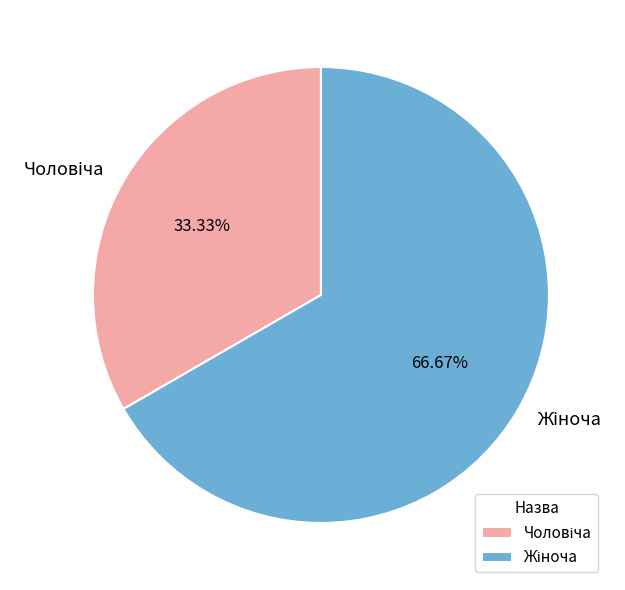

Is there a majority slice in this chart?

Yes